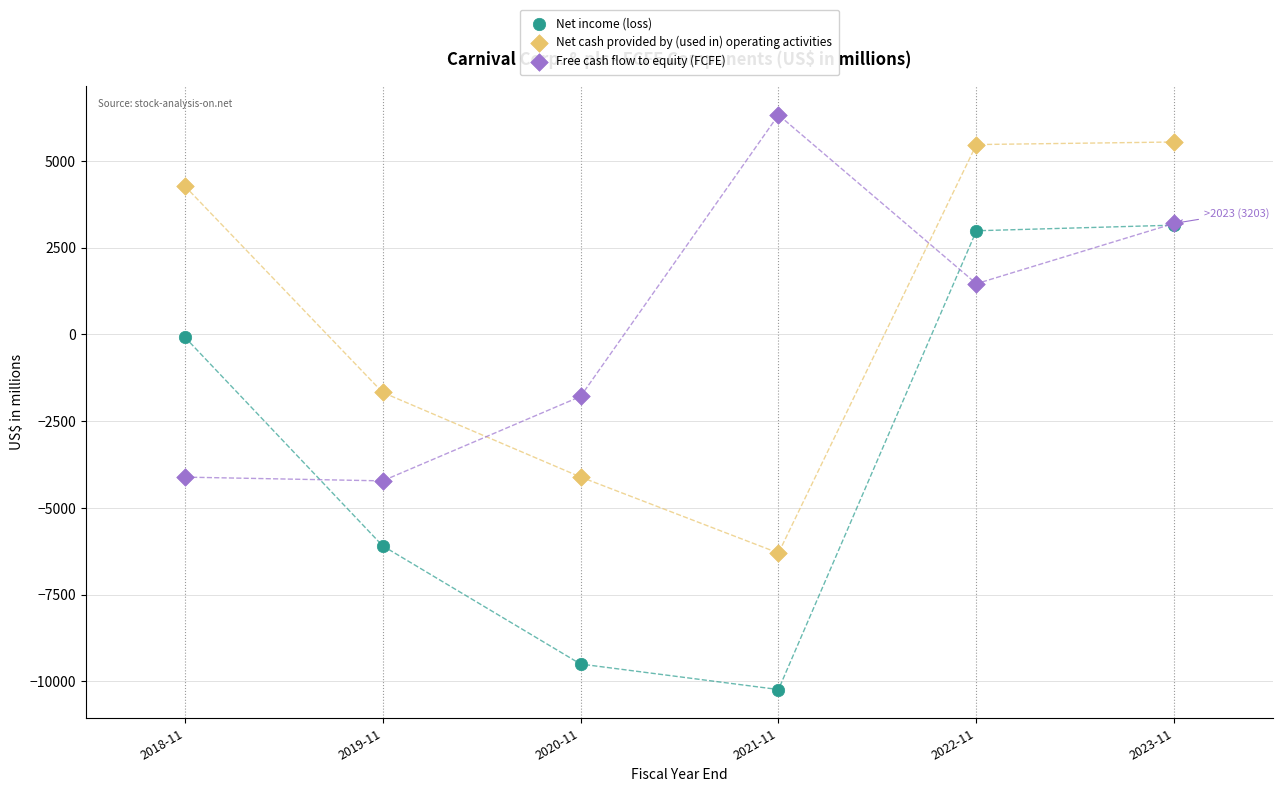

Which series reaches the maximum Y coordinate?

Free cash flow to equity (FCFE)